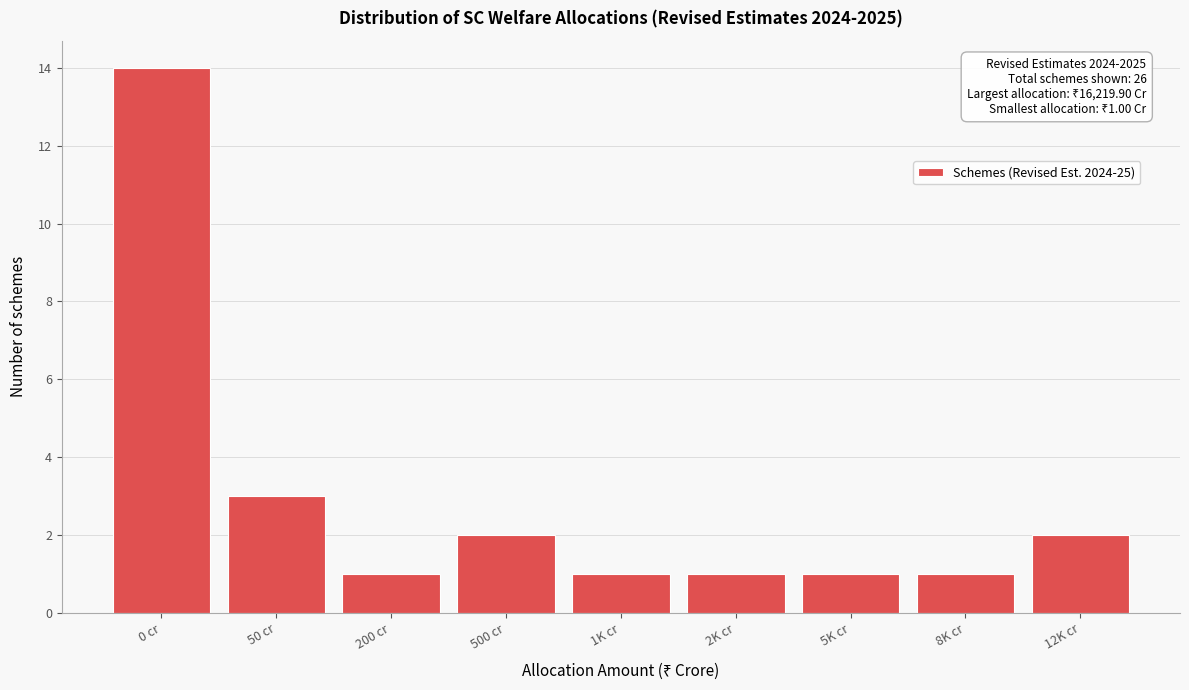

Reading left to right, extract all data points from this chart.

0 cr=14	50 cr=3	200 cr=1	500 cr=2	1K cr=1	2K cr=1	5K cr=1	8K cr=1	12K cr=2